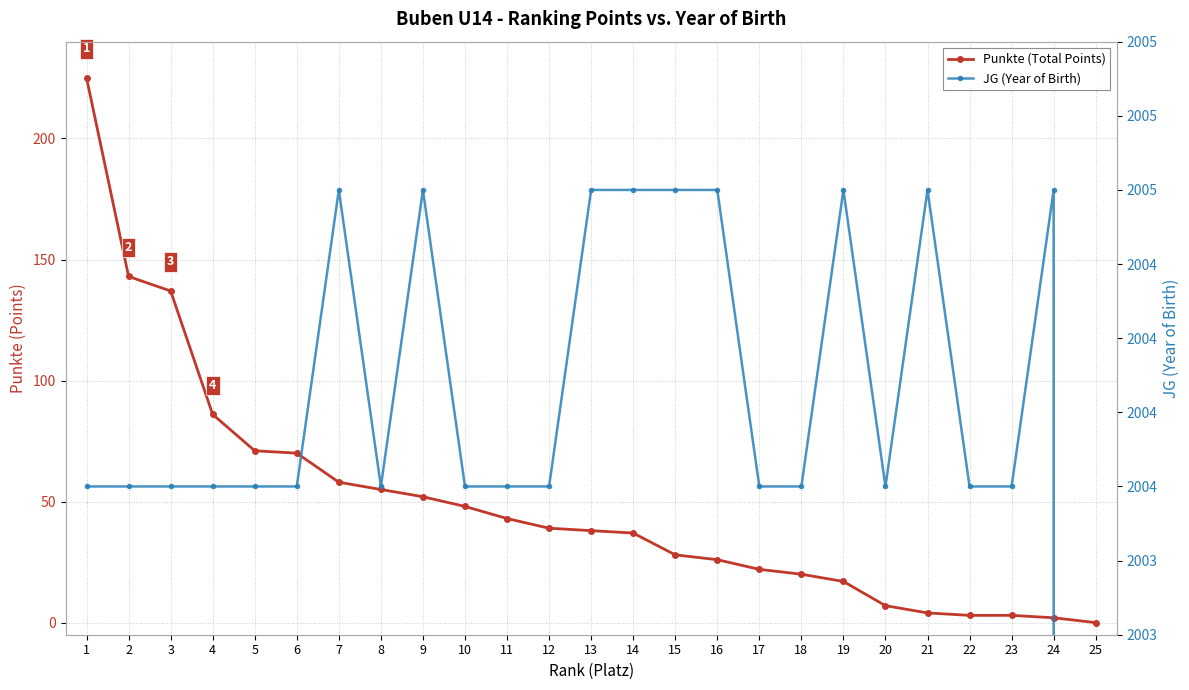

What is the approximate value of Punkte (Total Points) at 17?

22